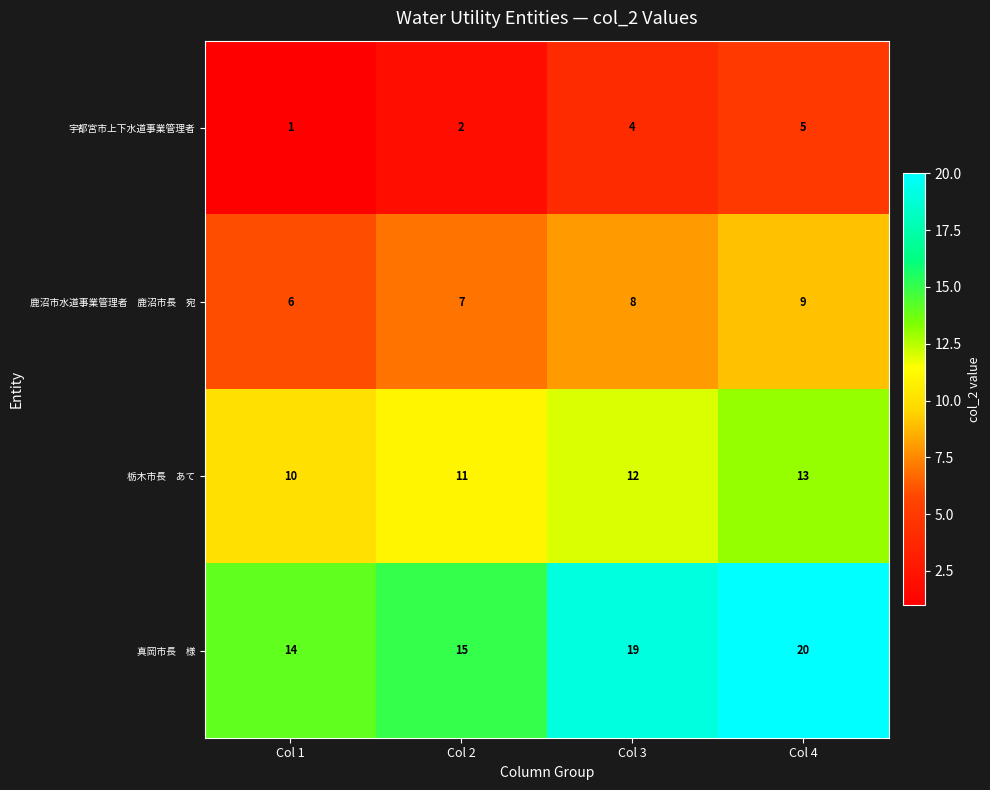

How many 宇都宮市上下水道事業管理者 values are between 2 and 5?

3